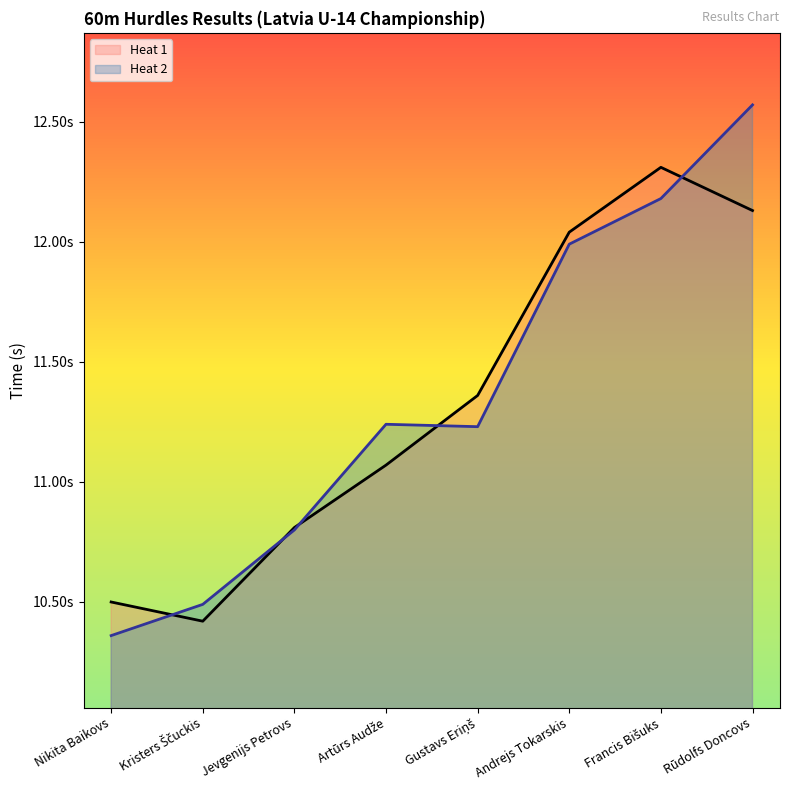

In Heat 1, how many points are higher than both neighbors (excluding endpoints)?

1